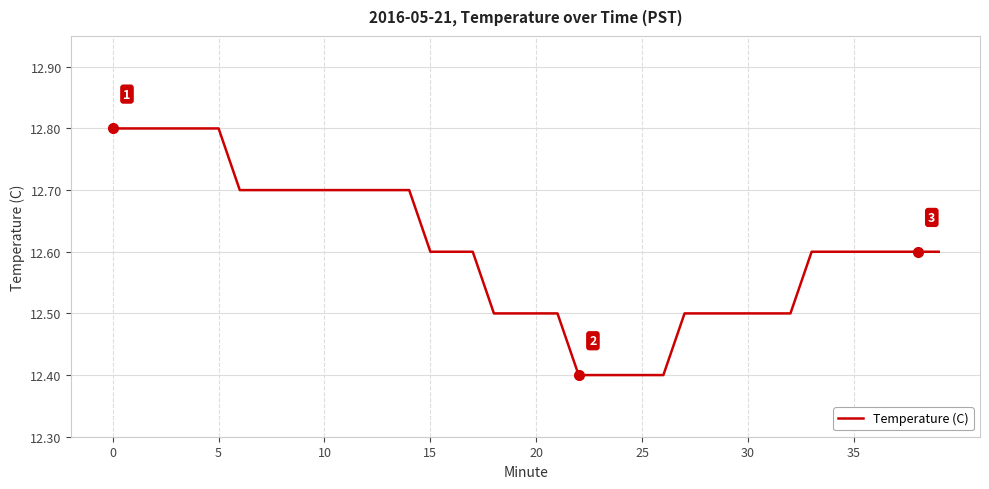

How many lines are shown in the chart?

1